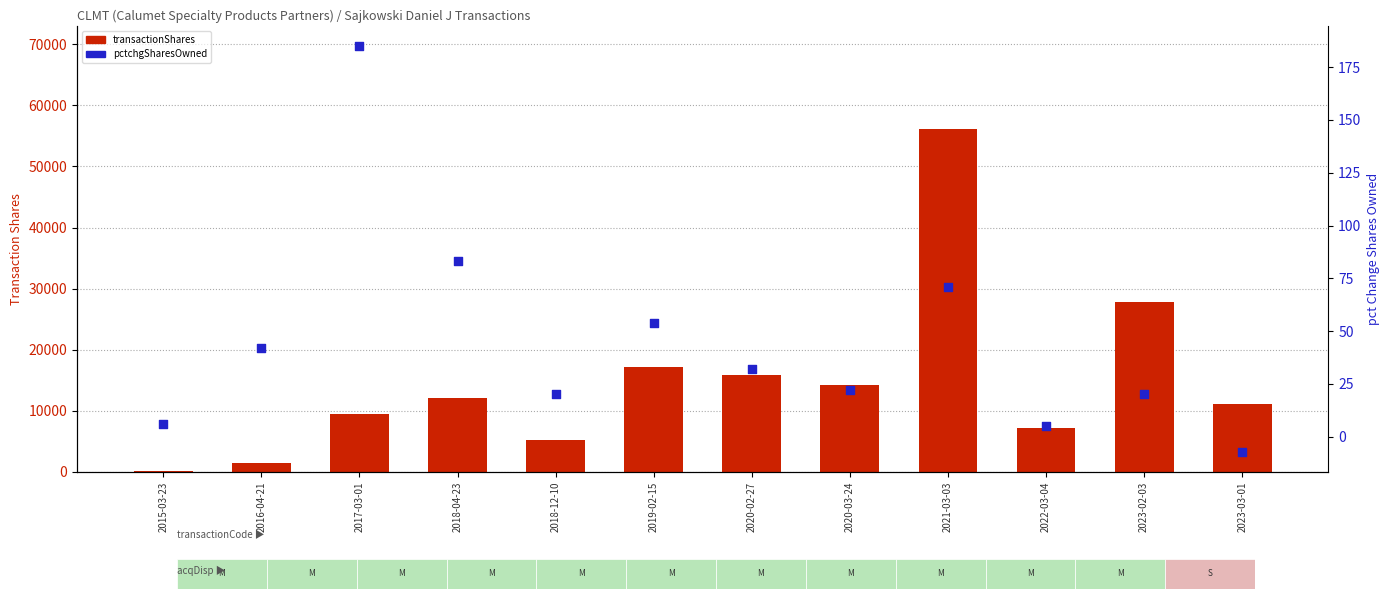

Which series has the widest spread of Y values?

transactionShares